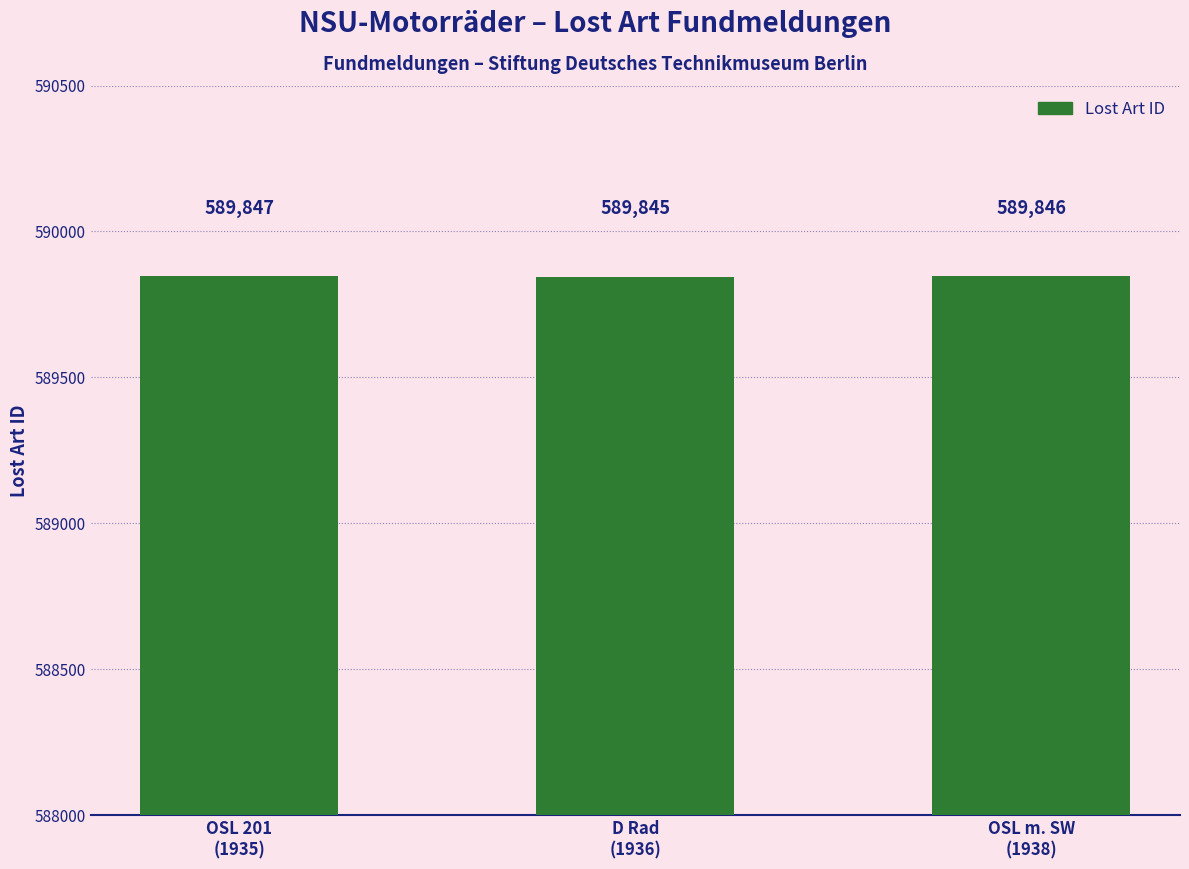

List the labels in order of value, largest first.

OSL 201
(1935), OSL m. SW
(1938), D Rad
(1936)